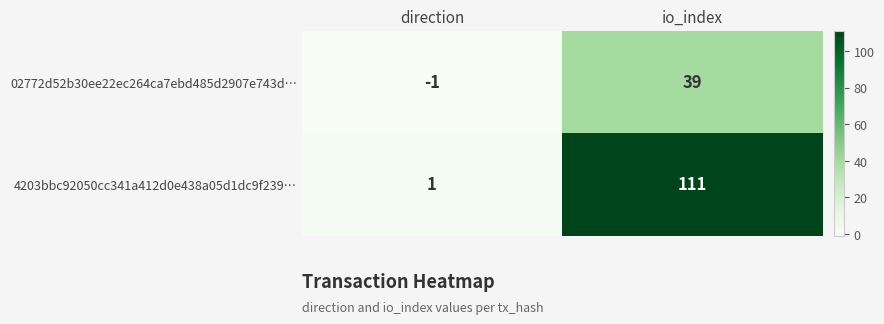

Reading right to left, extract all data points from this chart.

02772d52b30ee22ec264ca7ebd485d2907e743d…: 39	-1
4203bbc92050cc341a412d0e438a05d1dc9f239…: 111	1